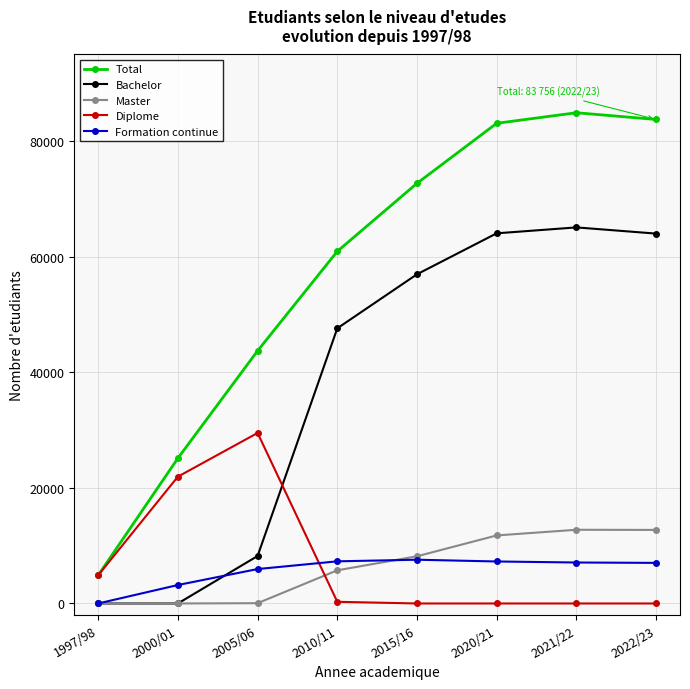

What is the difference between the maximum and minimum values in the Formation continue series?

7571